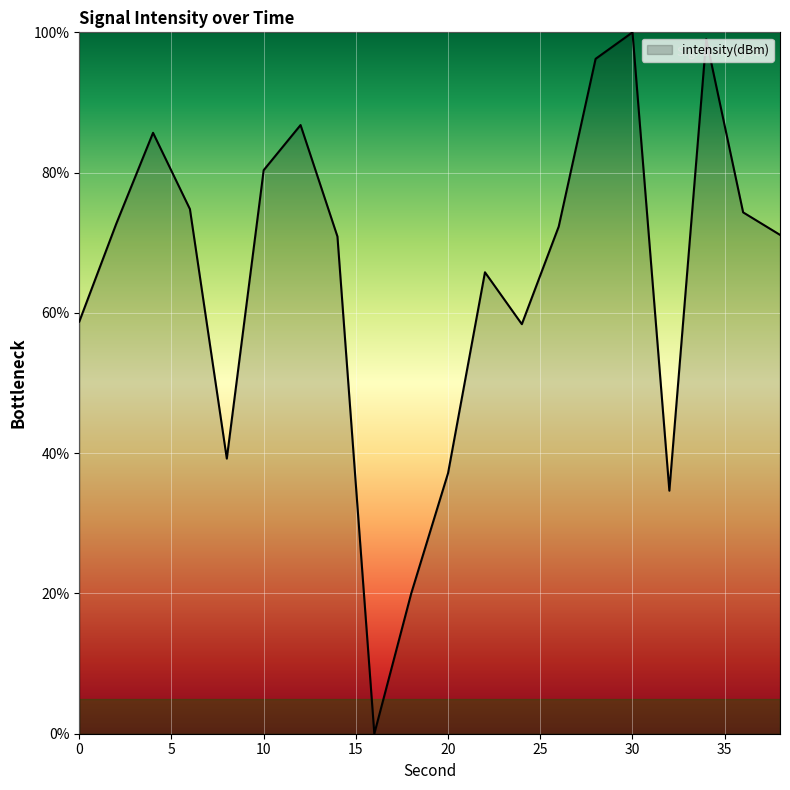

What is the difference between the maximum and minimum values?

100.0